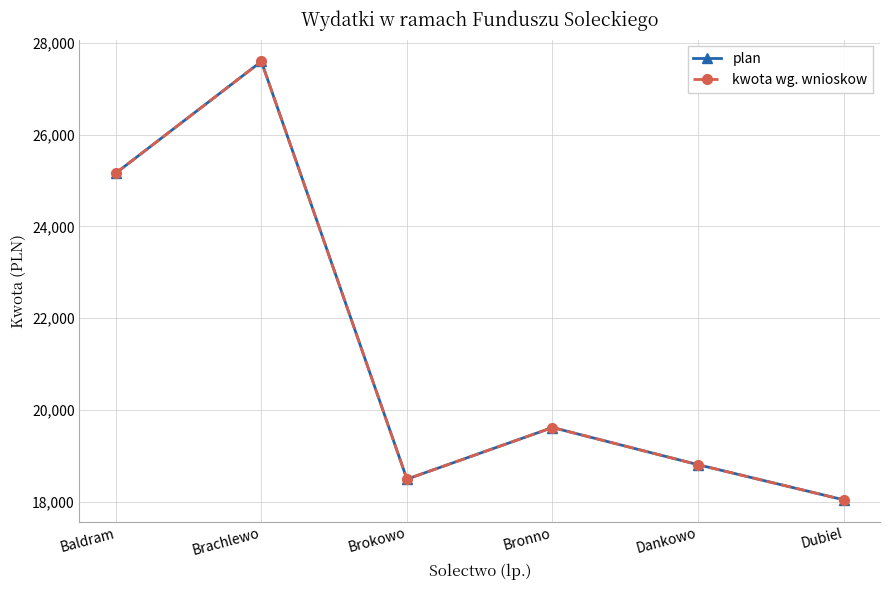

At how many categories does at least one series exceed 27202?

1